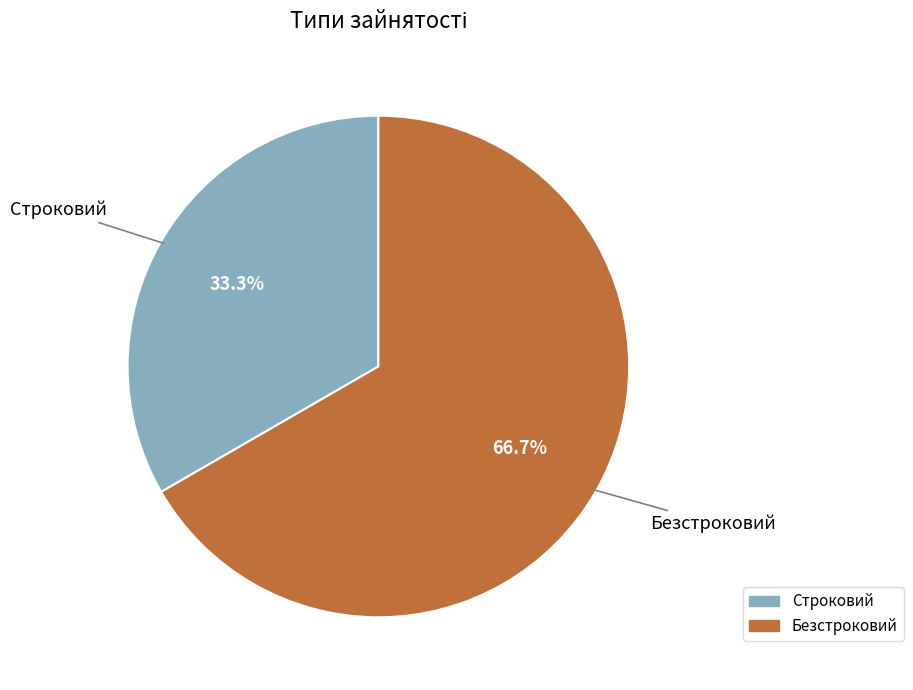

To the nearest percent, what is the combined percentage of Безстроковий and Строковий?

100%